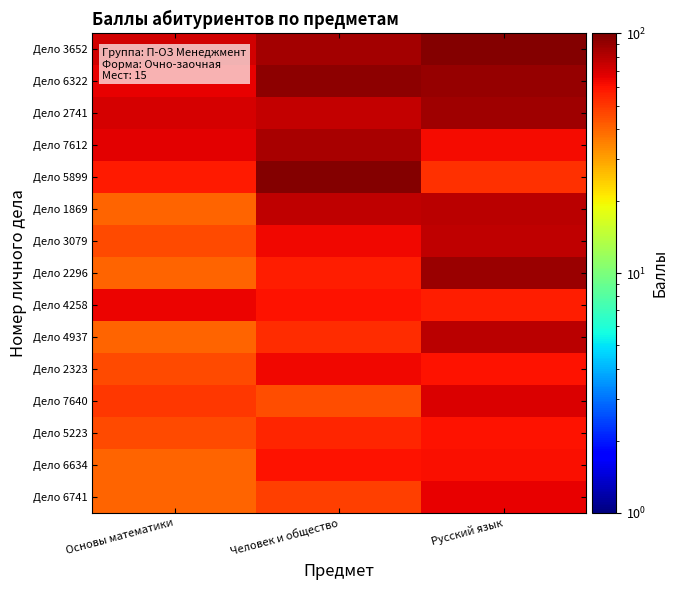

Reading right to left, what are all the values shown in this chart?

Дело 3652: Русский язык=97	Человек и общество=86	Основы математики=72
Дело 6322: Русский язык=90	Человек и общество=94	Основы математики=65
Дело 2741: Русский язык=87	Человек и общество=75	Основы математики=70
Дело 7612: Русский язык=62	Человек и общество=84	Основы математики=67
Дело 5899: Русский язык=52	Человек и общество=97	Основы математики=58
Дело 1869: Русский язык=79	Человек и общество=77	Основы математики=40
Дело 3079: Русский язык=77	Человек и общество=63	Основы математики=46
Дело 2296: Русский язык=89	Человек и общество=57	Основы математики=40
Дело 4258: Русский язык=57	Человек и общество=60	Основы математики=64
Дело 4937: Русский язык=79	Человек и общество=53	Основы математики=40
Дело 2323: Русский язык=60	Человек и общество=63	Основы математики=46
Дело 7640: Русский язык=69	Человек и общество=45	Основы математики=50
Дело 5223: Русский язык=60	Человек и общество=55	Основы математики=46
Дело 6634: Русский язык=61	Человек и общество=60	Основы математики=40
Дело 6741: Русский язык=66	Человек и общество=48	Основы математики=40